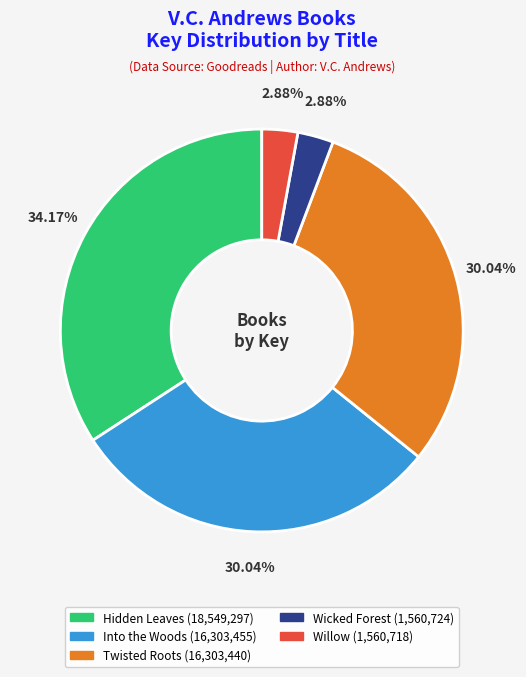

How many segments does this pie chart have?

5